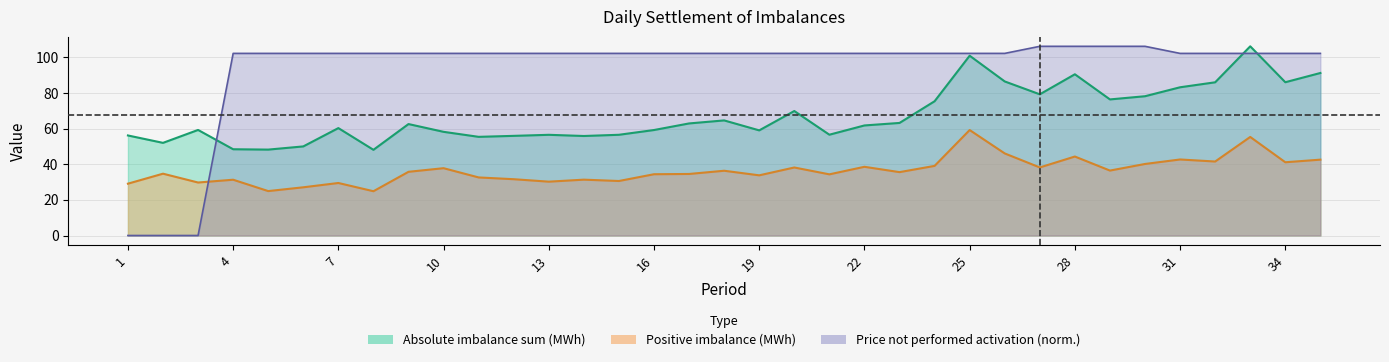

Reading left to right, list all the values displayed in this chart.

Absolute imbalance sum (MWh): 1=56.2	2=52.0	3=59.3	4=48.4	5=48.2	6=50.0	7=60.3	8=48.1	9=62.6	10=58.2	11=55.4	12=56.0	13=56.5	14=55.9	15=56.6	16=59.2	17=62.9	18=64.6	19=59.0	20=69.9	21=56.6	22=61.8	23=63.2	24=75.4	25=101.0	26=86.5	27=79.3	28=90.5	29=76.4	30=78.2	31=83.2	32=86.0	33=106.2	34=86.1	35=91.3
Positive imbalance (MWh): 1=29.1	2=34.7	3=29.8	4=31.3	5=24.9	6=27.1	7=29.5	8=24.9	9=35.8	10=37.8	11=32.6	12=31.6	13=30.2	14=31.4	15=30.6	16=34.4	17=34.6	18=36.4	19=33.8	20=38.2	21=34.3	22=38.6	23=35.6	24=39.1	25=59.2	26=46.1	27=38.2	28=44.4	29=36.5	30=40.2	31=42.7	32=41.5	33=55.3	34=41.1	35=42.6
Price of not performed activation (CZK/MWh): 1=0.0	2=0.0	3=0.0	4=102.3	5=102.3	6=102.3	7=102.3	8=102.3	9=102.3	10=102.3	11=102.3	12=102.3	13=102.3	14=102.3	15=102.3	16=102.3	17=102.3	18=102.3	19=102.3	20=102.3	21=102.3	22=102.3	23=102.3	24=102.3	25=102.3	26=102.3	27=106.2	28=106.2	29=106.2	30=106.2	31=102.3	32=102.3	33=102.3	34=102.3	35=102.3